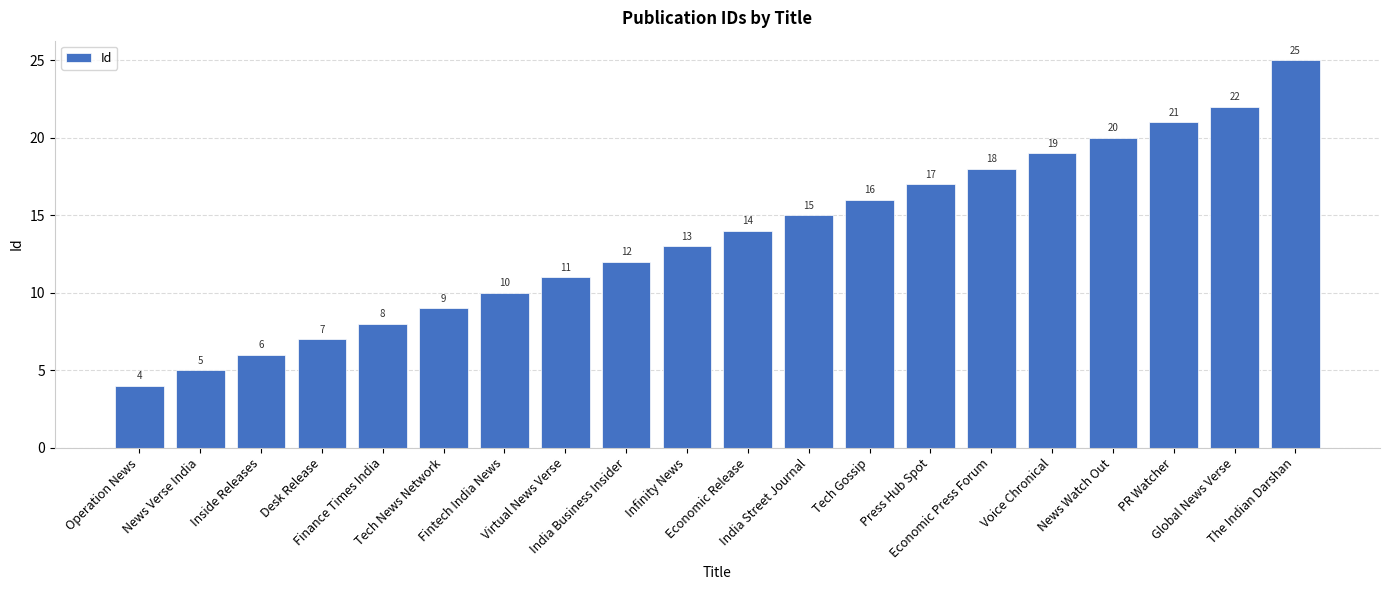

What is the approximate value at Infinity News, to the nearest 5?

15